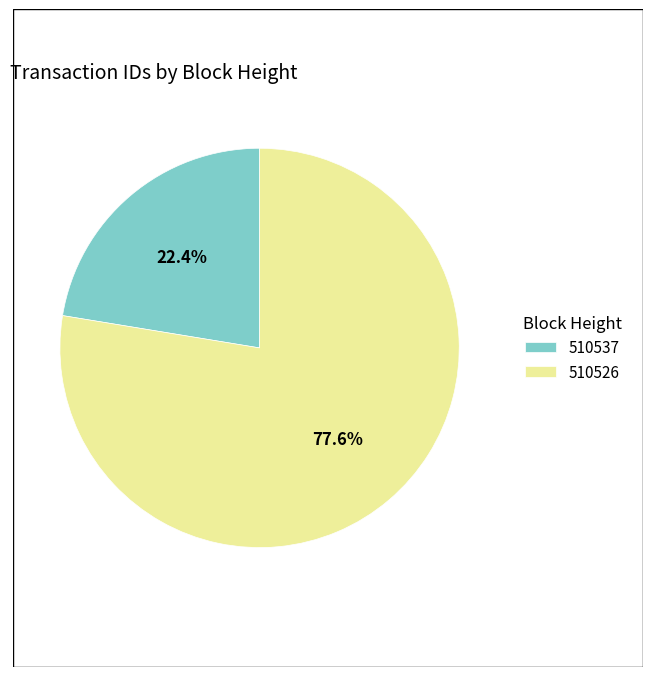

To the nearest percent, what is the average slice percentage?

50%